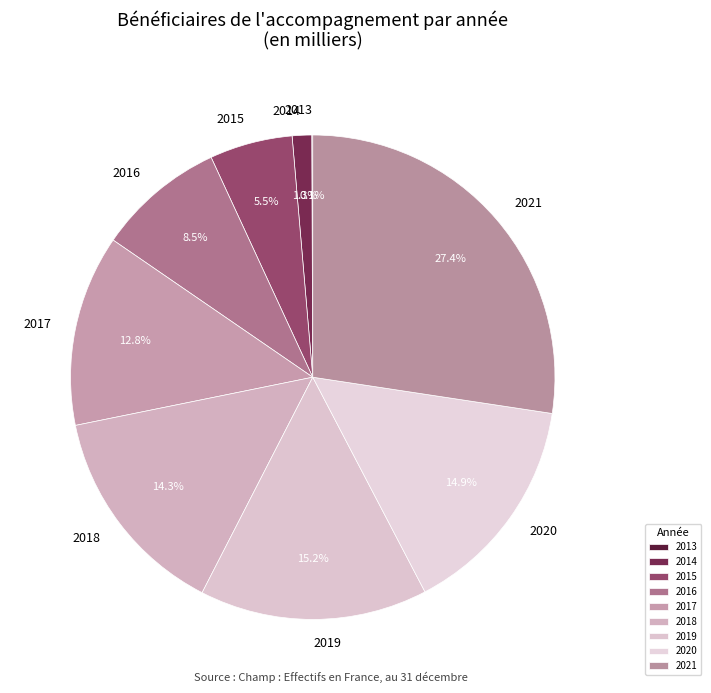

What percentage is the 2018 slice, to the nearest percent?

14%